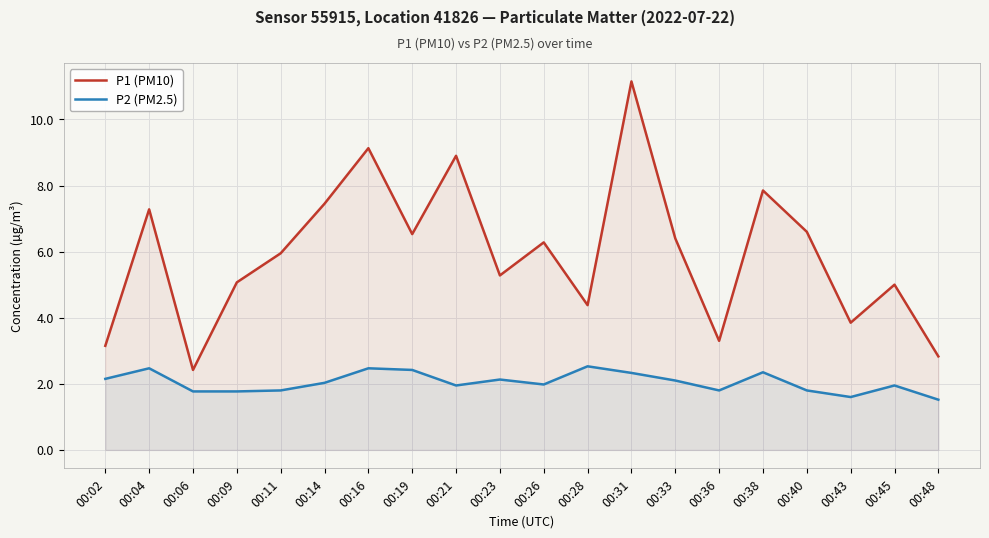

At which category does P2 (PM2.5) reach its first local peak?

00:04